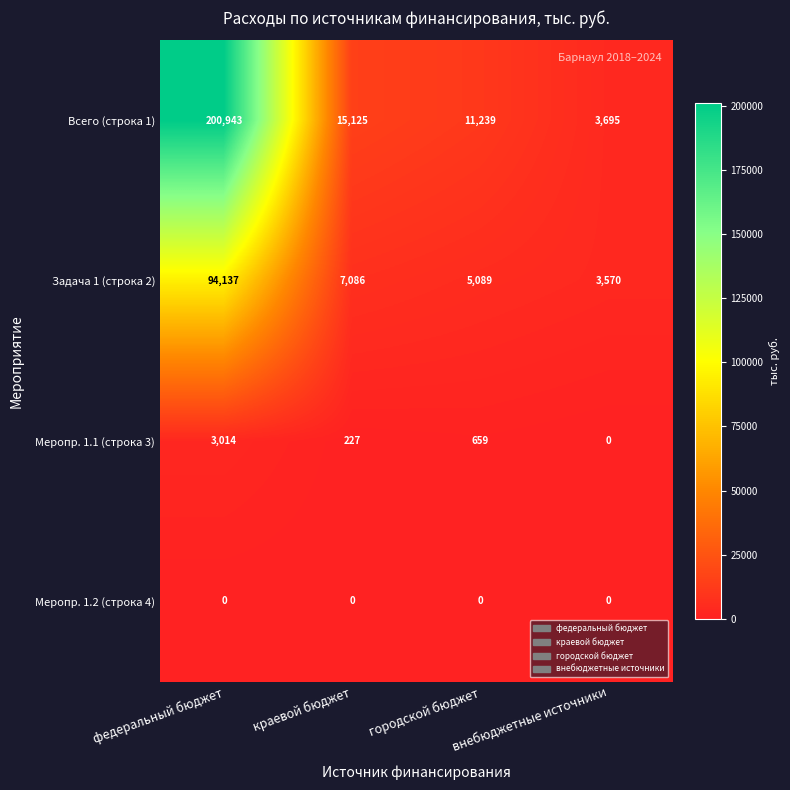

The value of Задача 1 (строка 2) at городской бюджет is 1136. True or false?

False